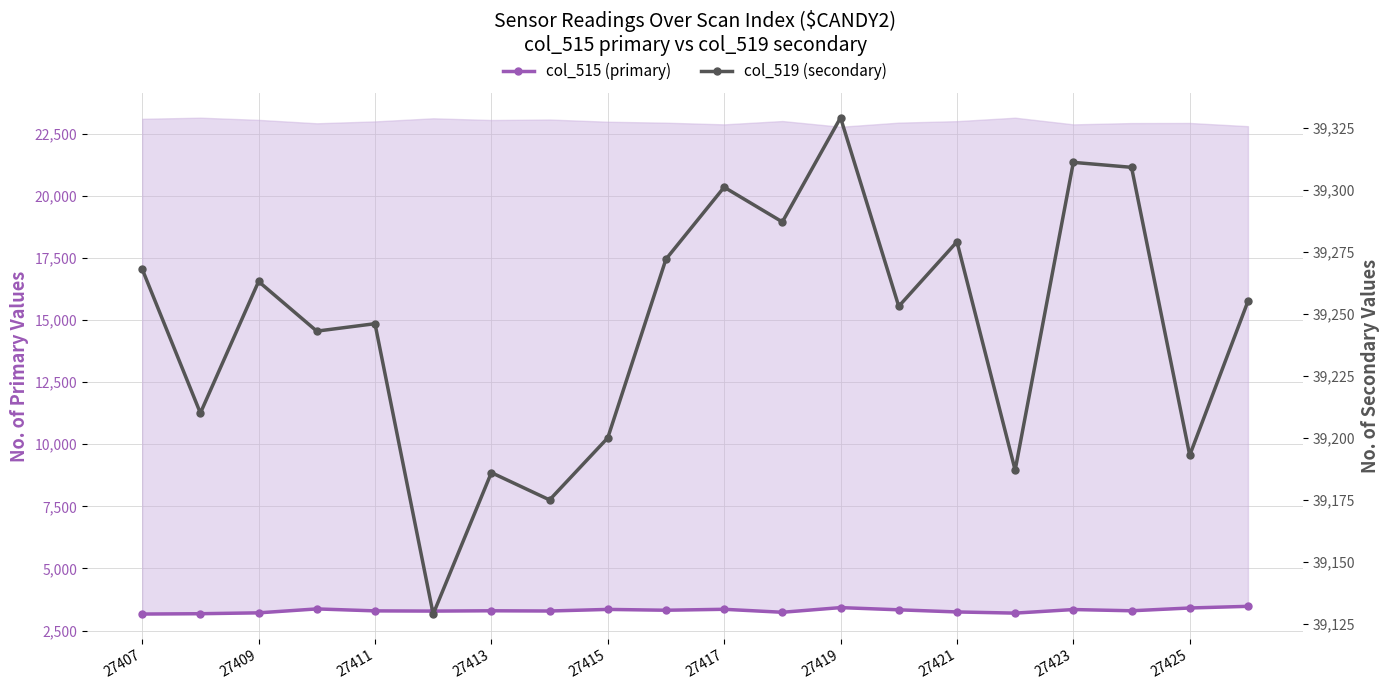

Which series has the widest spread of values?

col_515 (primary)